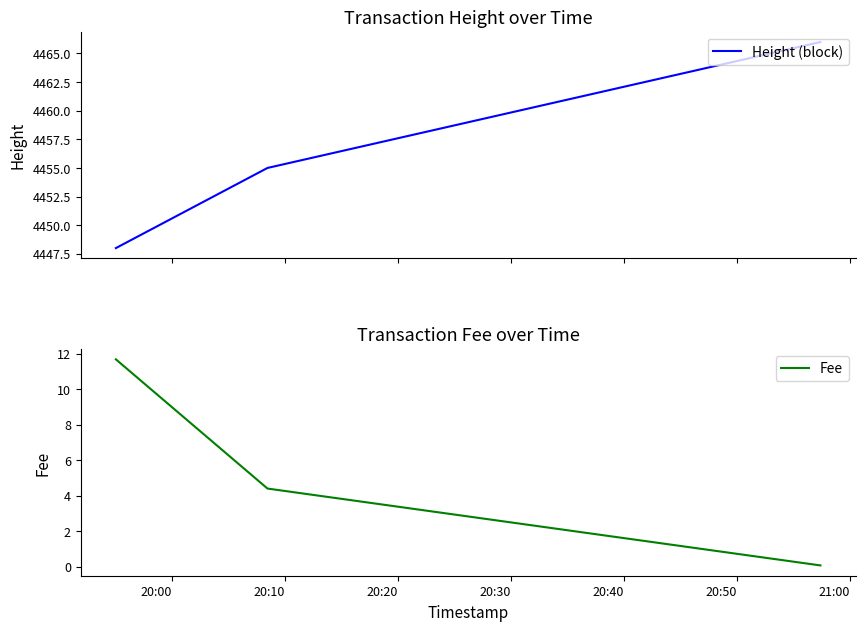

What is the difference between the maximum and second lowest values in the Height (block) series?

11